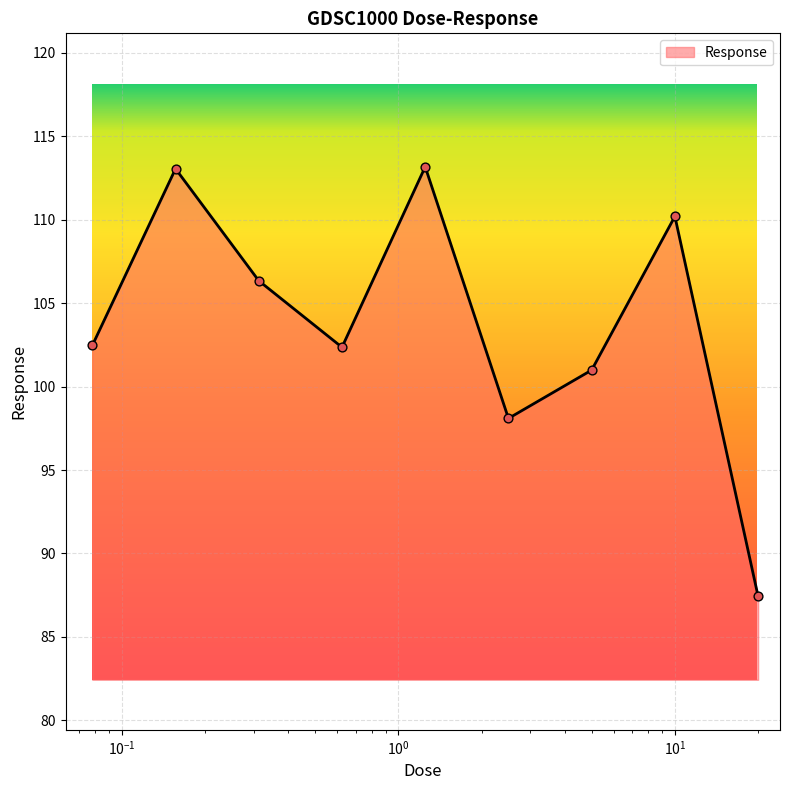

What is the smallest value displayed?

87.4